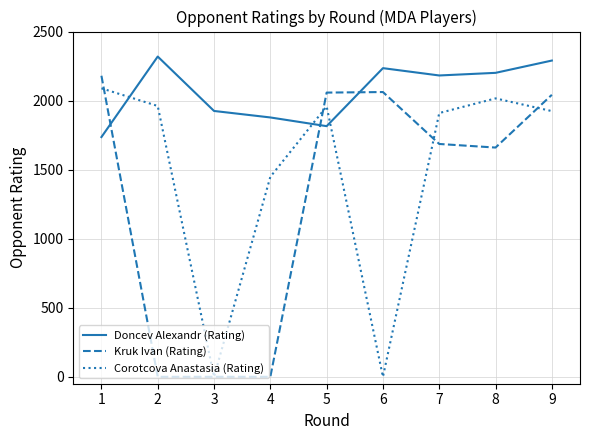

Which series has the largest total across all categories?

Doncev Alexandr (Rating)